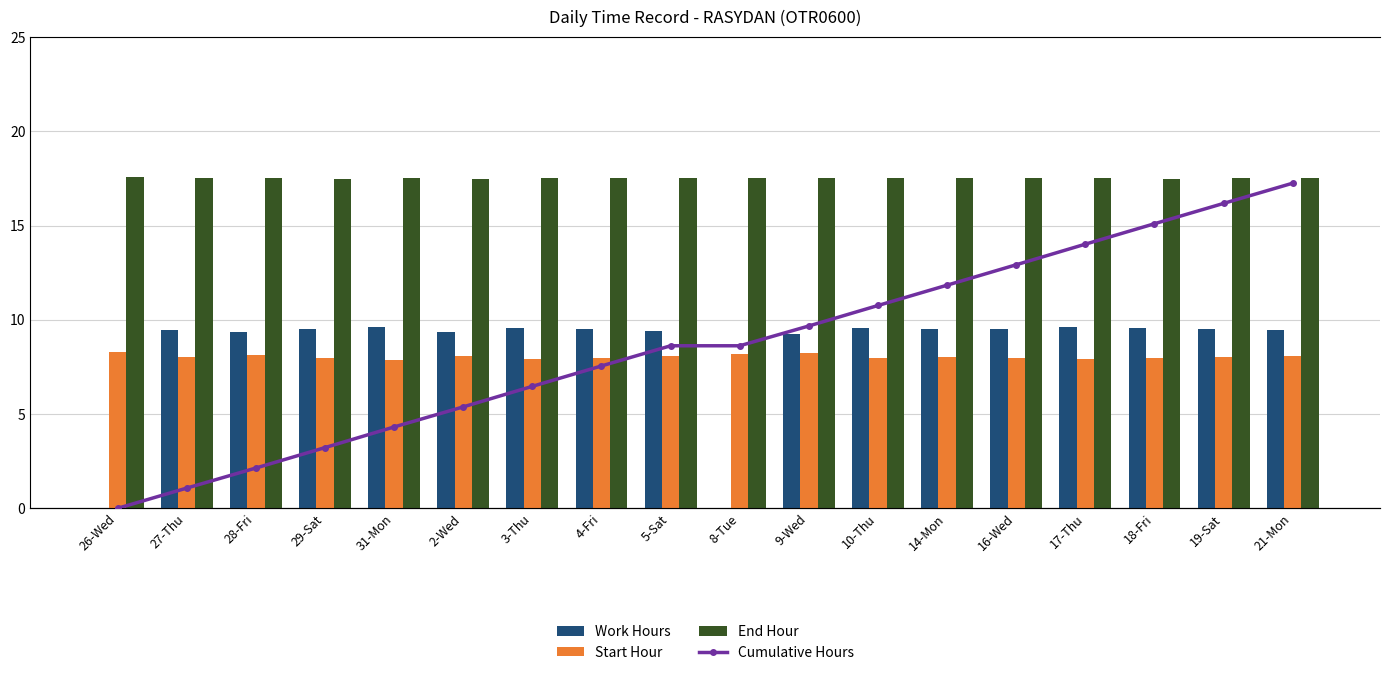

Count the number of data series in this chart.

4